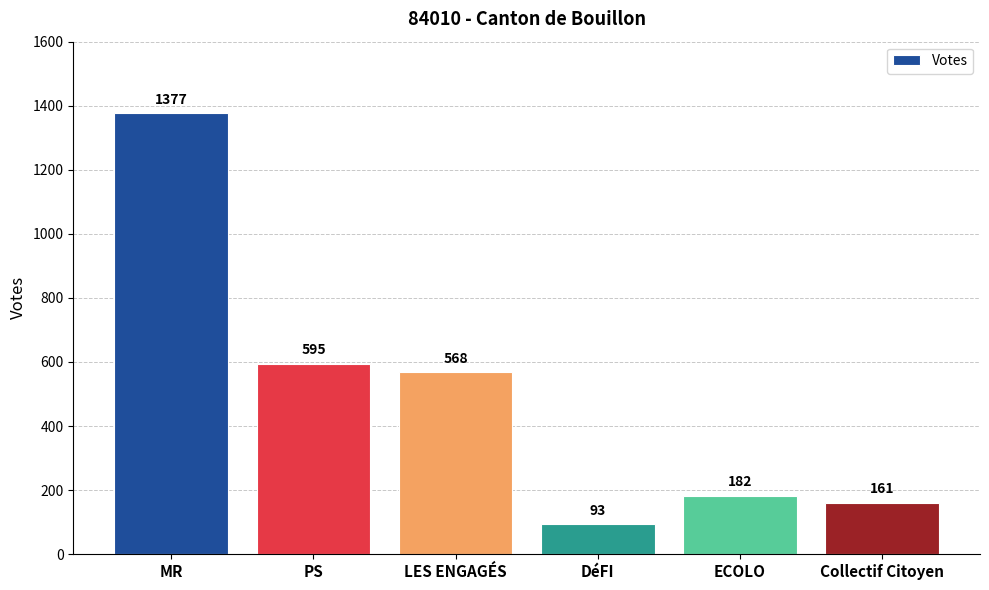

What is the change in value from DéFI to ECOLO?

+89